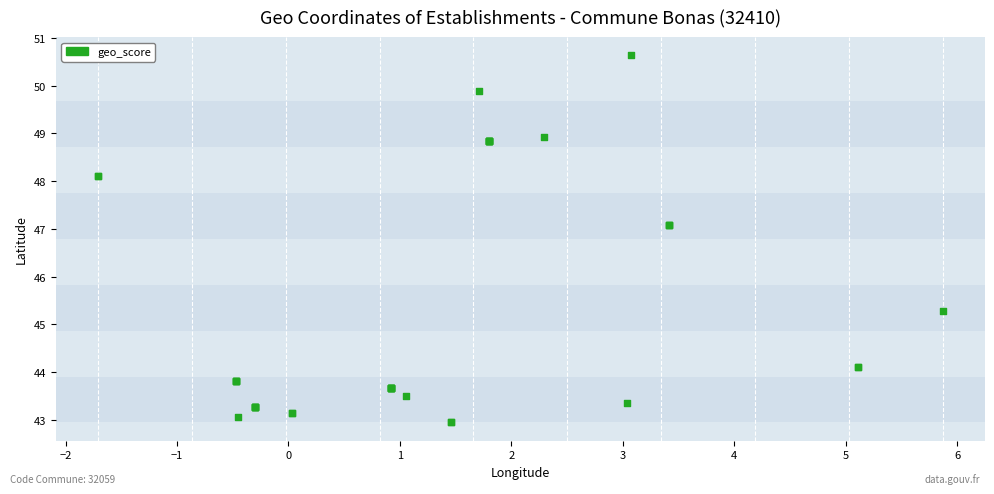

What Y value in the scatter plot is closest to 46?

45.3